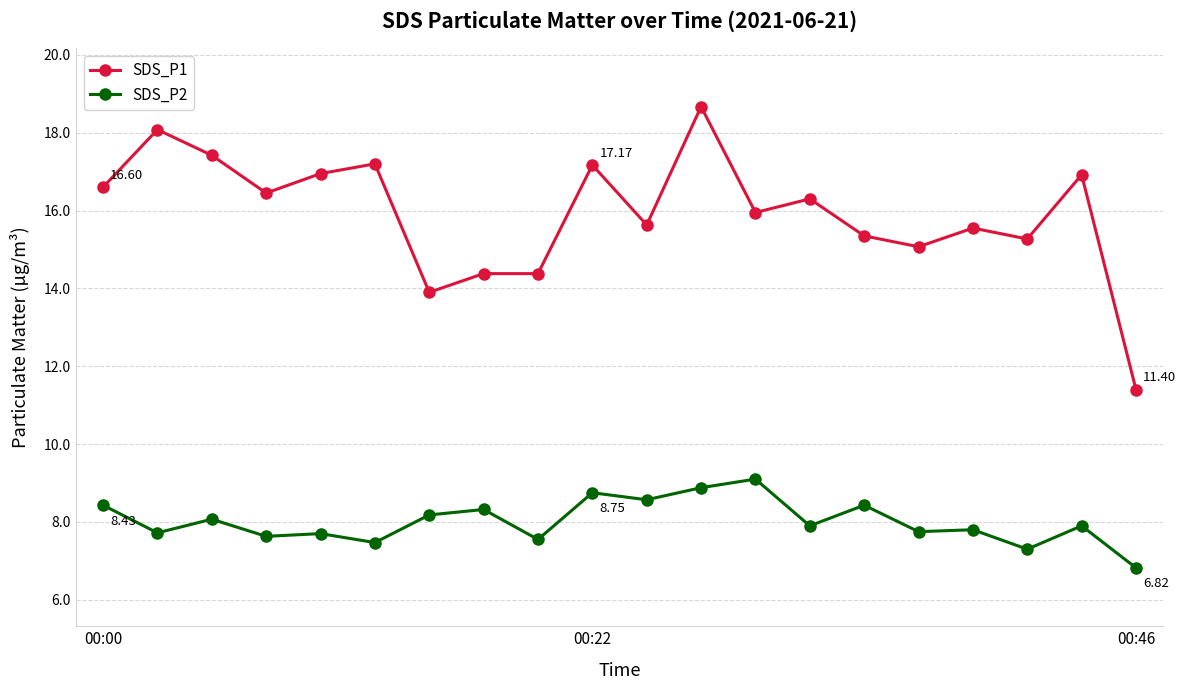

Which series has the largest total across all categories?

SDS_P1